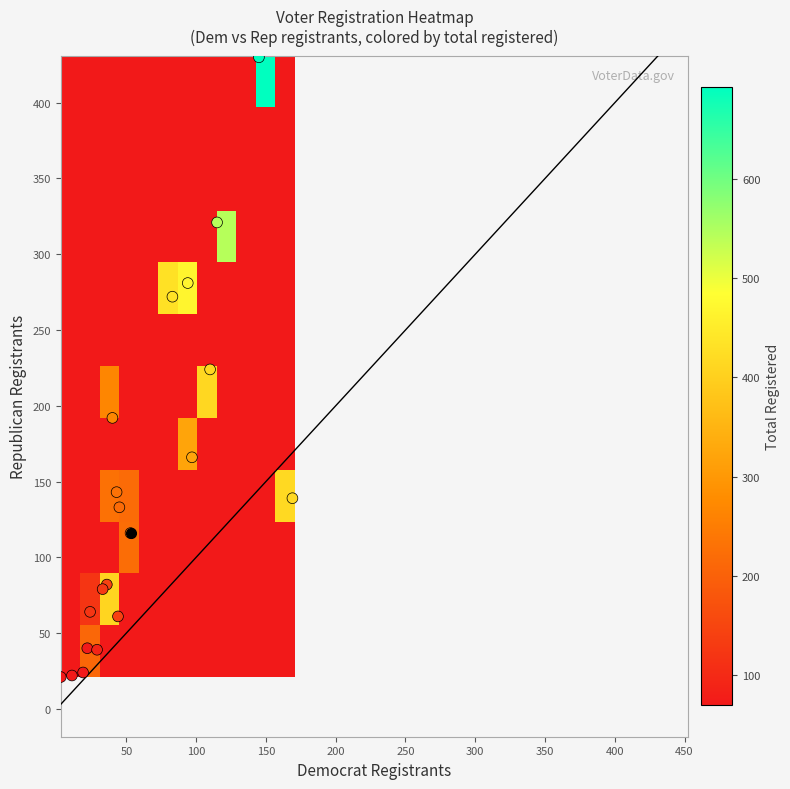

At which label does dem reach its minimum?

19